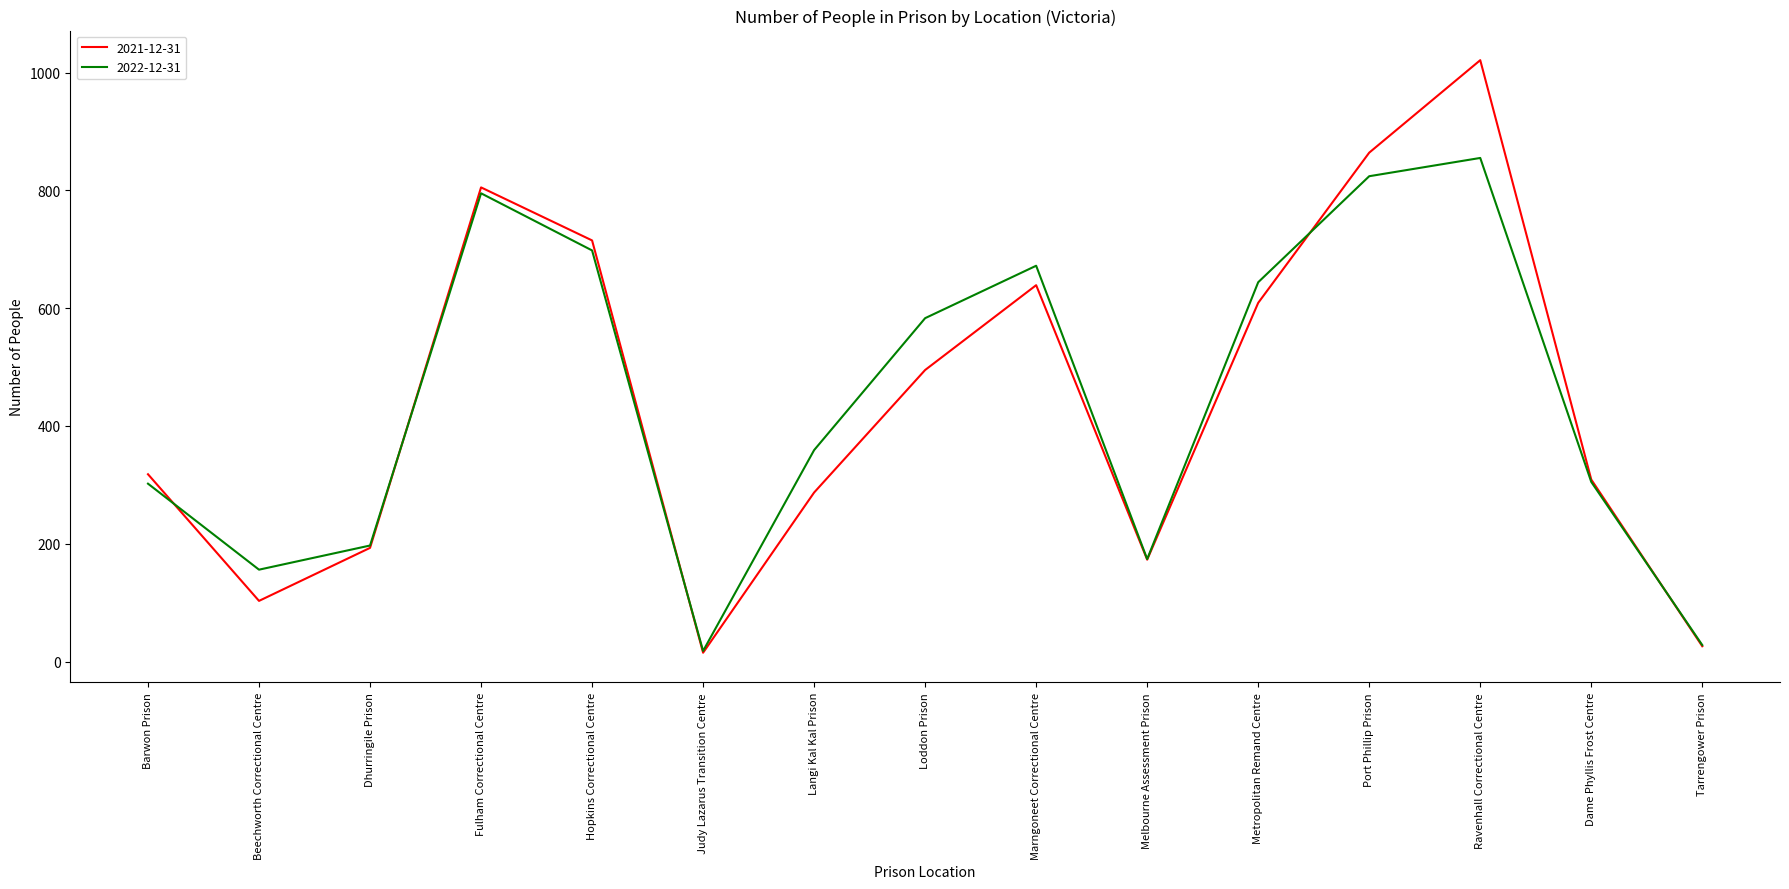

True or false: 2022-12-31 has more than 2 points higher than both neighbors.

True